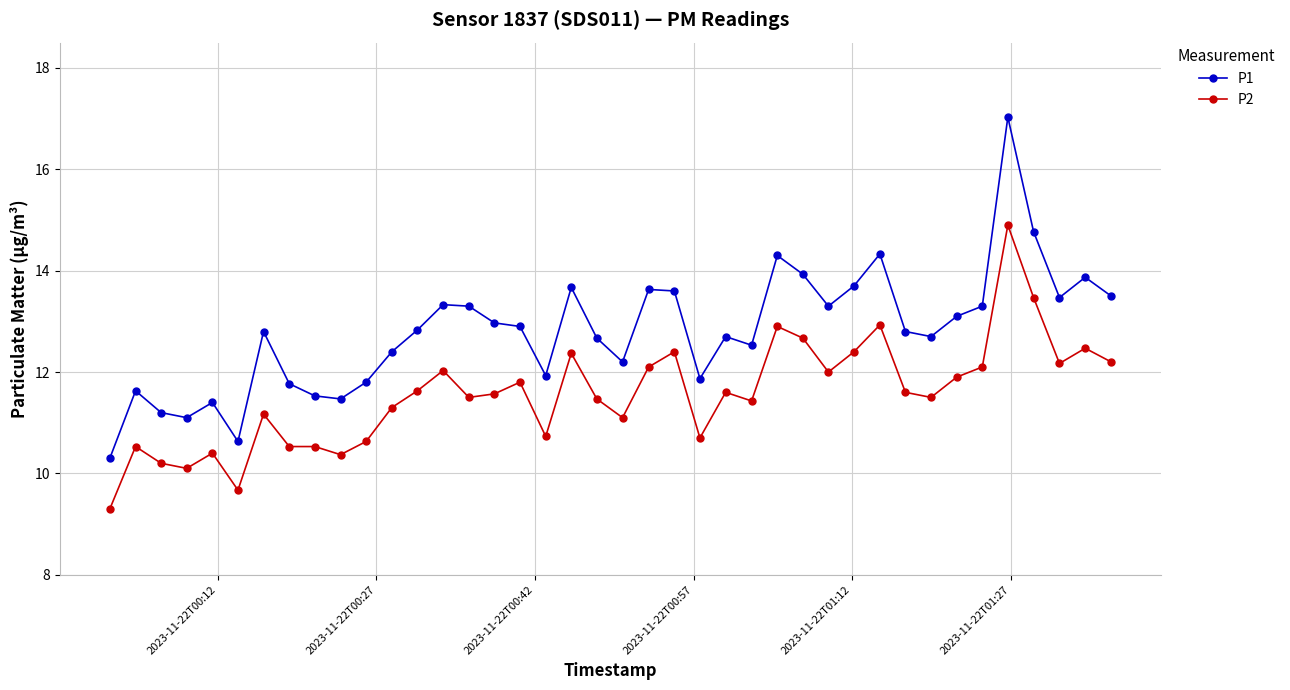

Does the chart display data point markers on the line(s)?

Yes